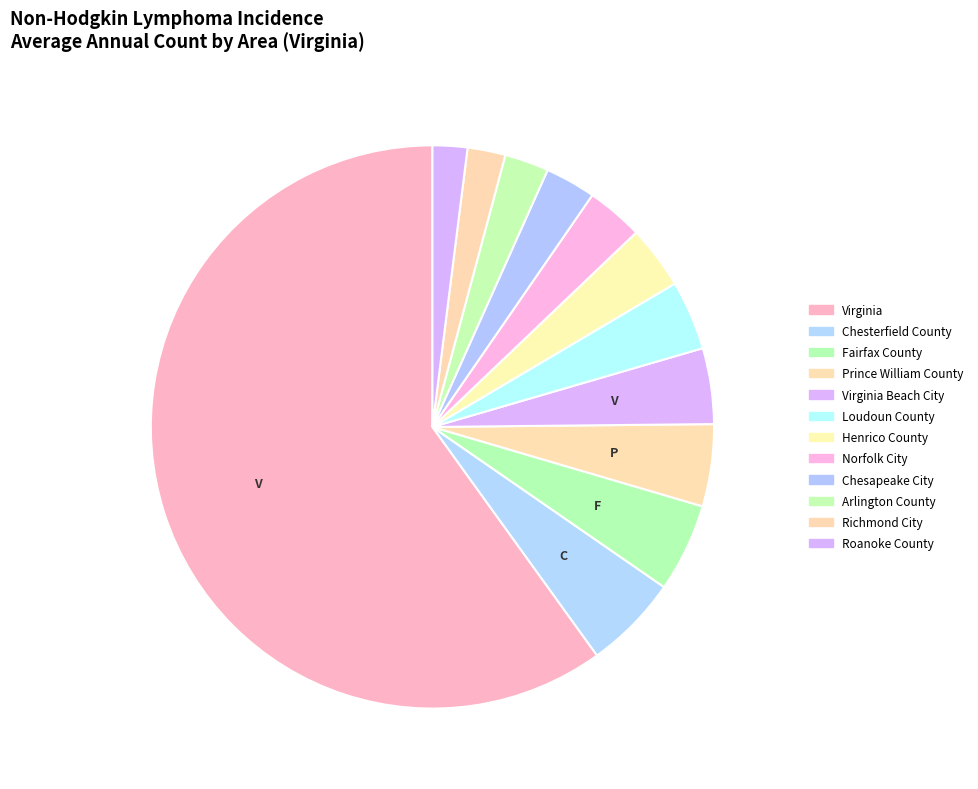

How many slices are in this pie chart?

12